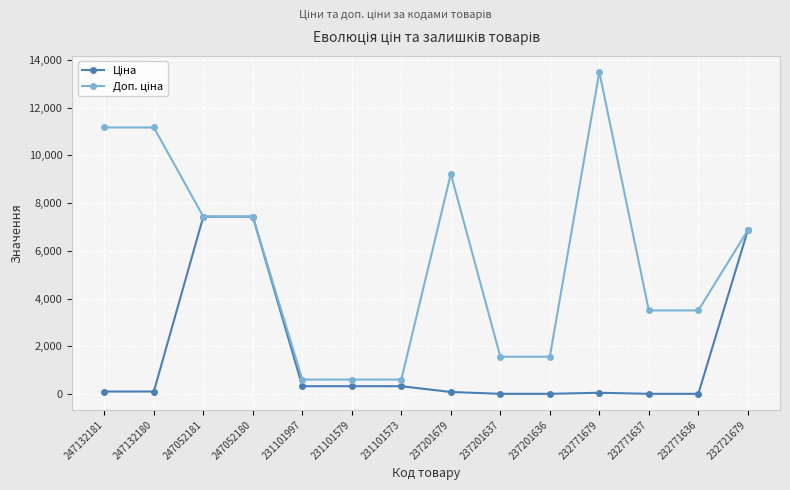

At how many categories does at least one series exceed 8384?

4